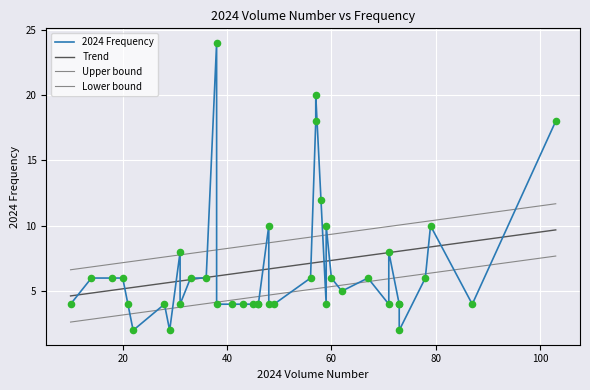

What is the change in value from 18 to 58?

+6